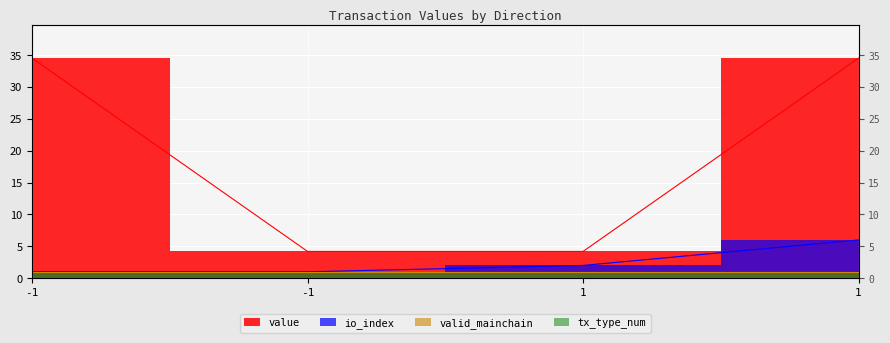

True or false: io_index and value cross at least once.

False